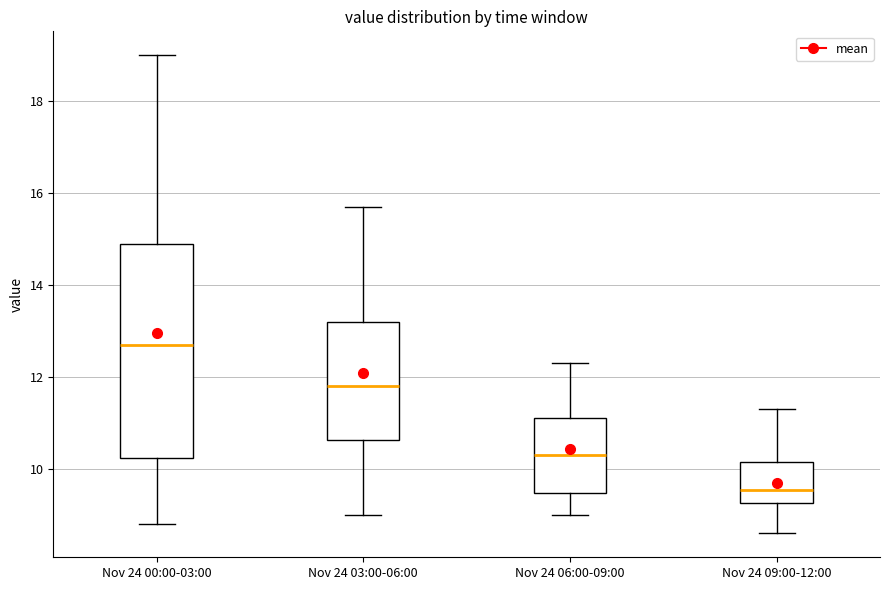

Where does the lower whisker of the box for Nov 24 03:00-06:00 end on the y-axis? The values are not printed on the chart, so give them approximately, as read against the axis.

9.0